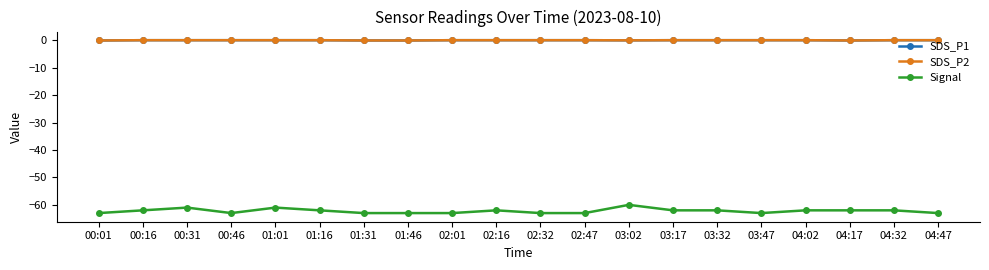

Is this an area chart (filled region under the line)?

No